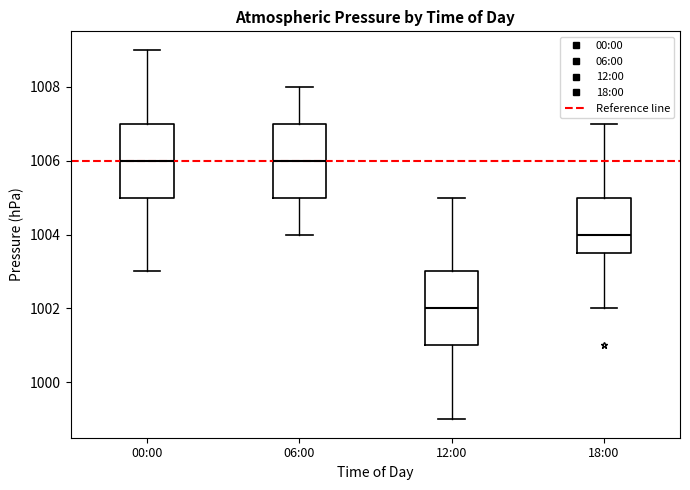

Reading left to right, transcribe this box plot: for each box, give where its median line is, the range the box spans, and where its two whiskers end, as read against the y-axis. The values are not printed on the chart, so give them approximately, as read against the axis.

00:00: median 1006.0, box 1005.0 to 1007.0, whiskers 1003.0 to 1009.0
06:00: median 1006.0, box 1005.0 to 1007.0, whiskers 1004.0 to 1008.0
12:00: median 1002.0, box 1001.0 to 1003.0, whiskers 999.0 to 1005.0
18:00: median 1004.0, box 1003.6 to 1005.0, whiskers 1002.0 to 1007.0